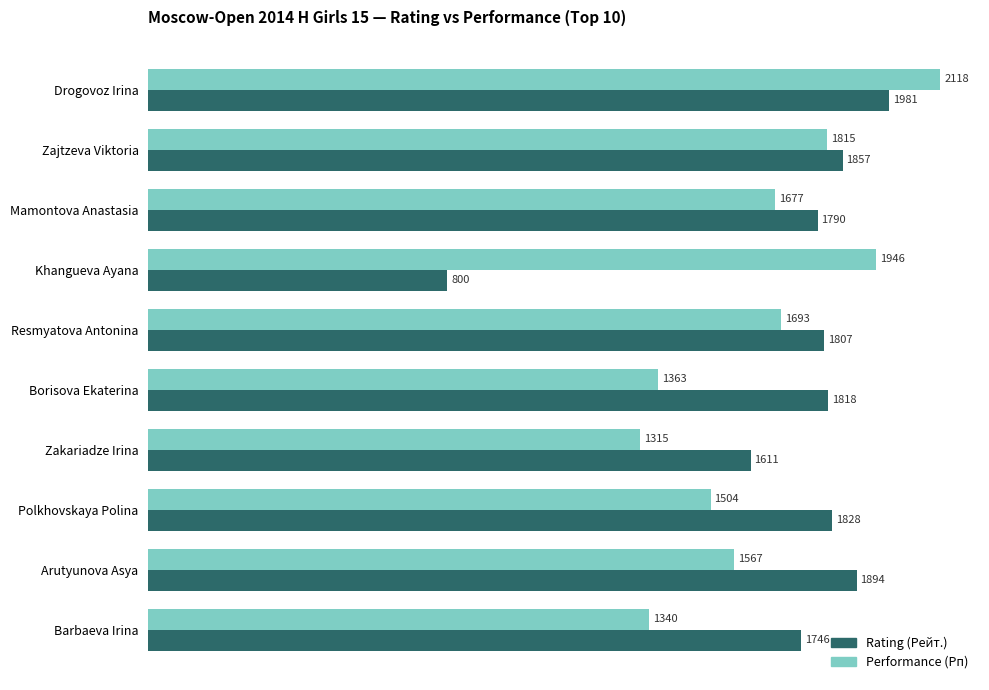

List the series in order of their peak value, lowest first.

Rating (Рейт.), Performance (Рп)